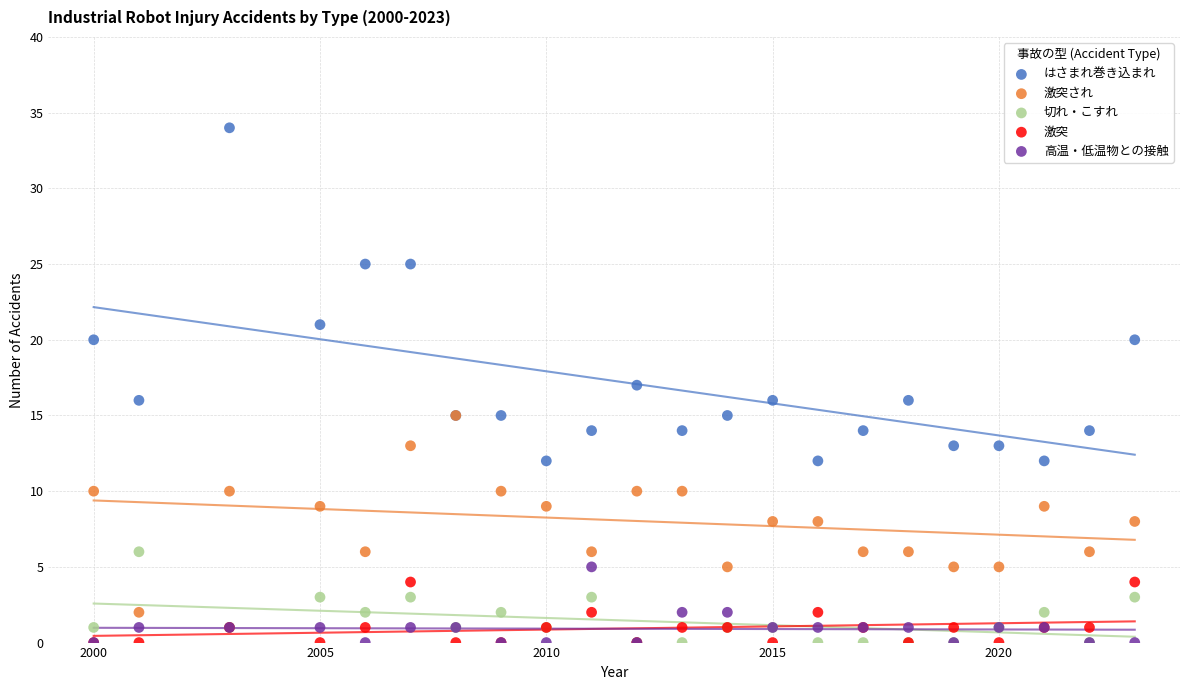

Which series contains the highest Y value?

はさまれ巻き込まれ